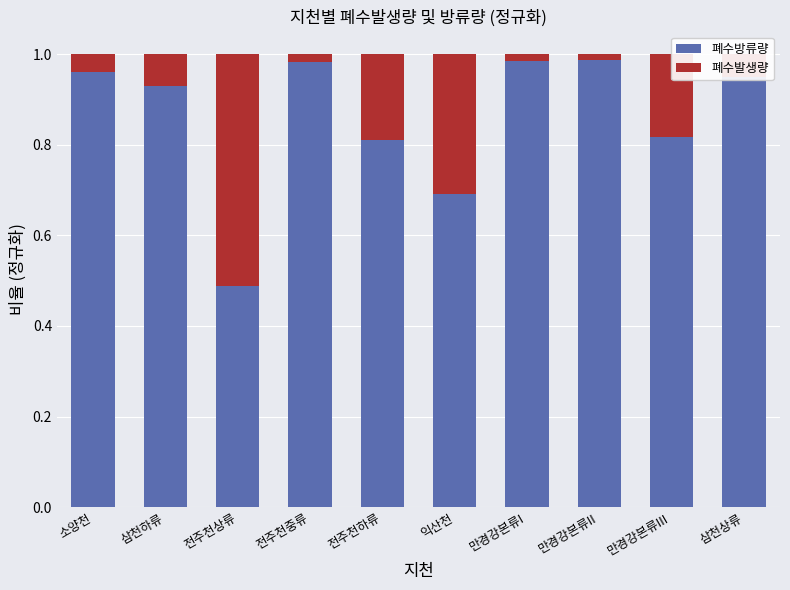

How many distinct data groups are displayed?

2